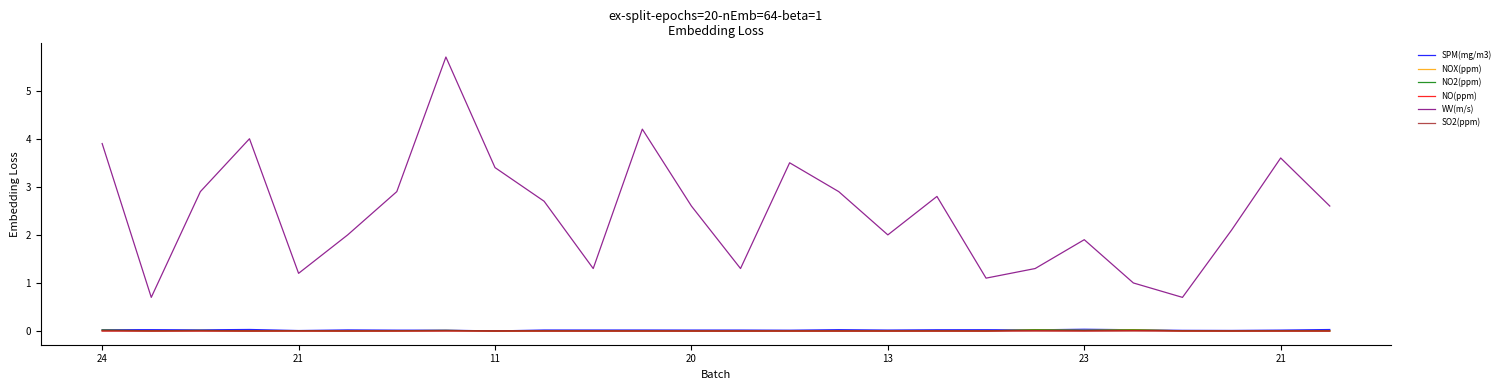

True or false: WV(m/s) and NOX(ppm) intersect in this chart.

False